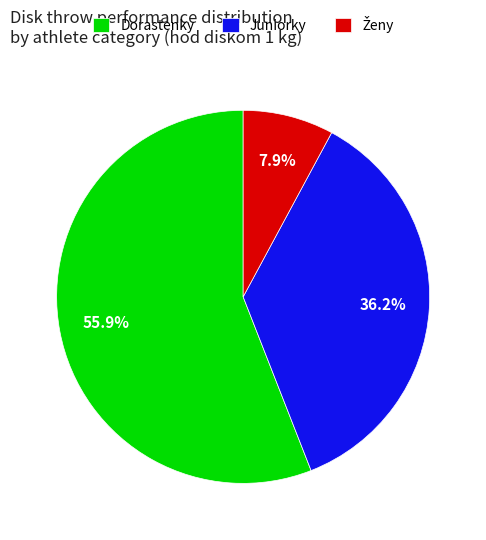

How many segments does this pie chart have?

3